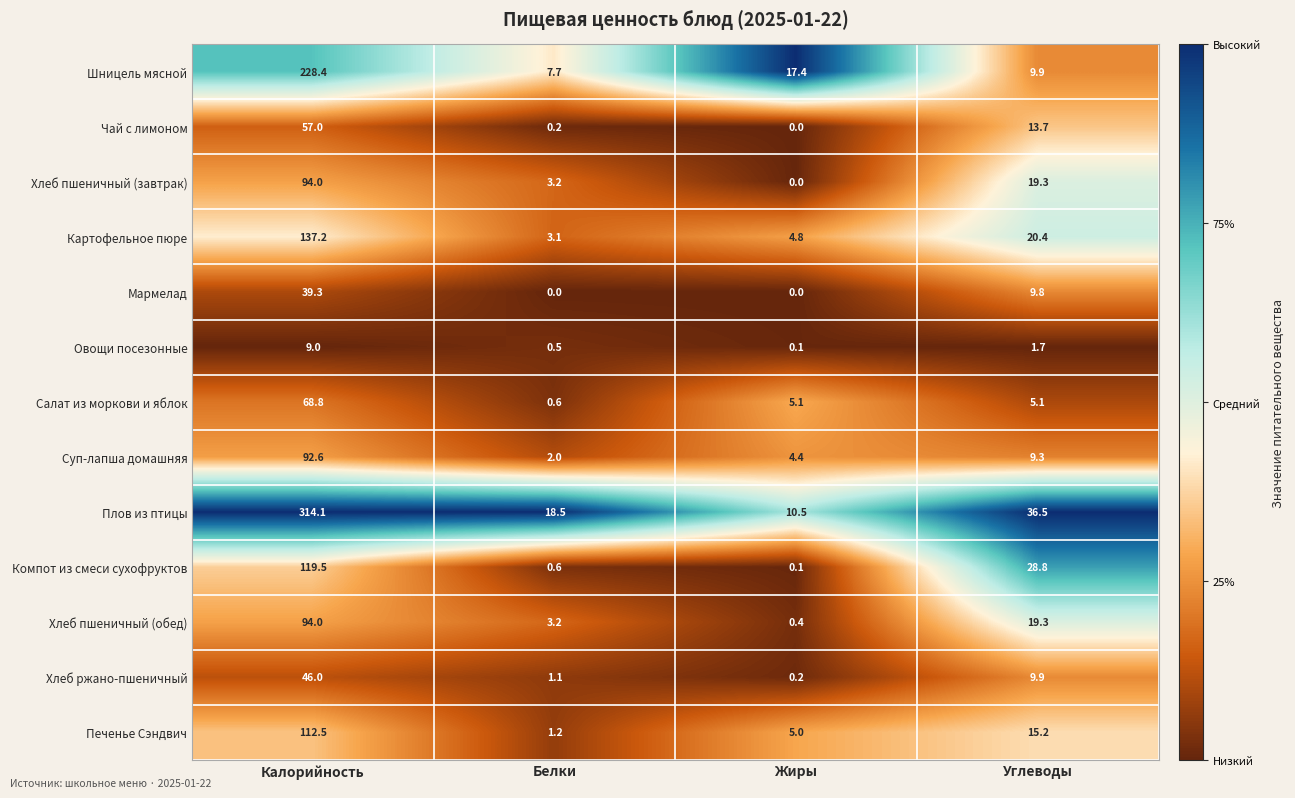

At which label does Шницель мясной reach its minimum?

Белки